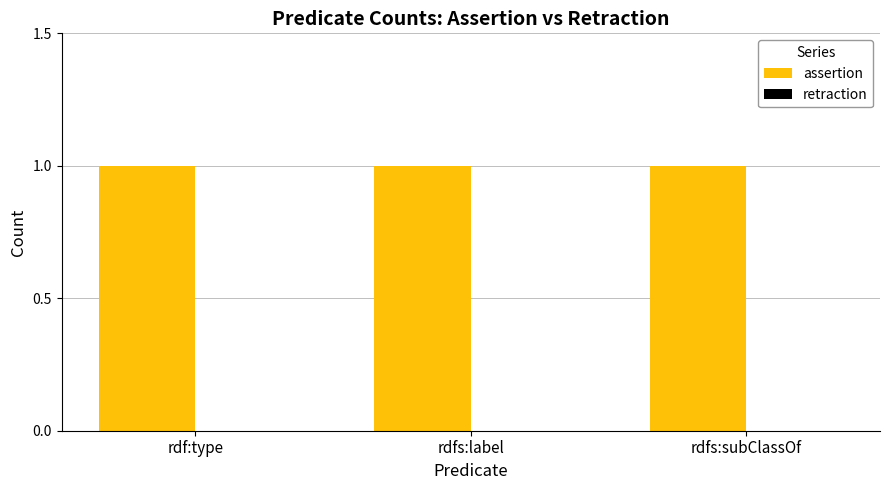

Which category has the lowest value in the assertion series?

rdf:type